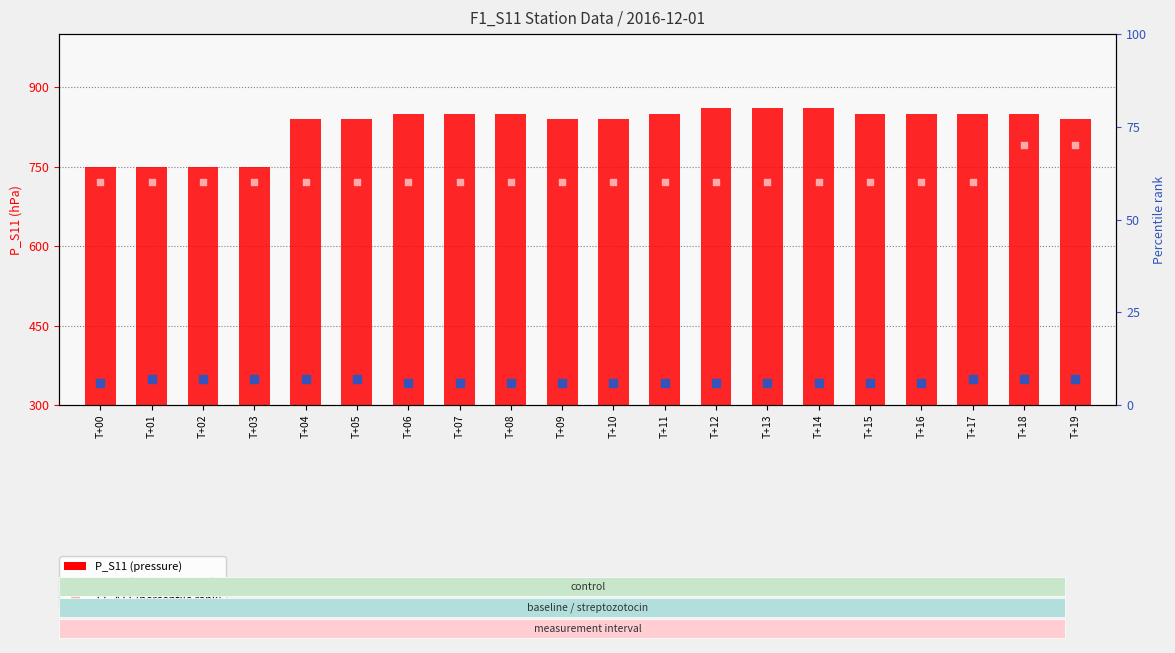

At which category is the sum across all series the highest?

T+18